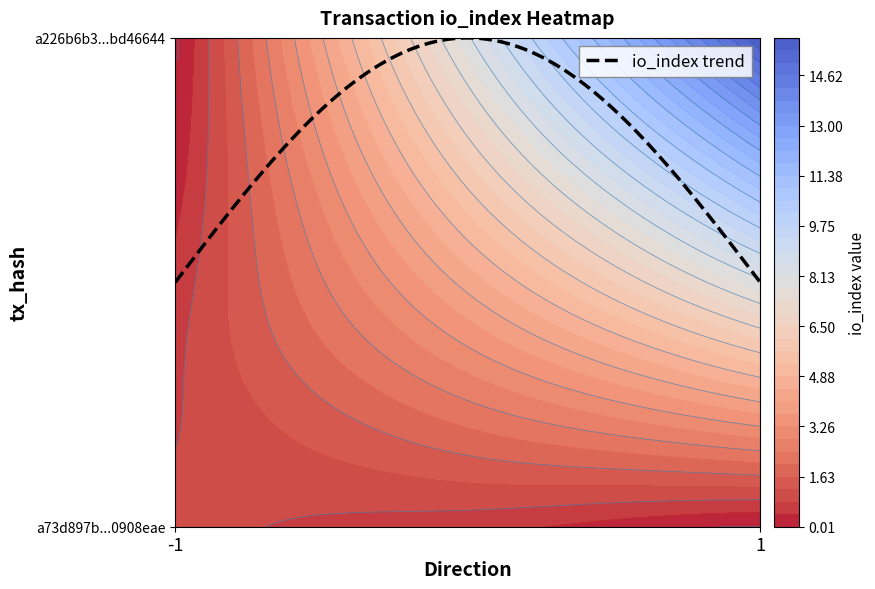

What is the minimum value for a226b6b3305fe3a6d73131292d95aec3bd46644?

1